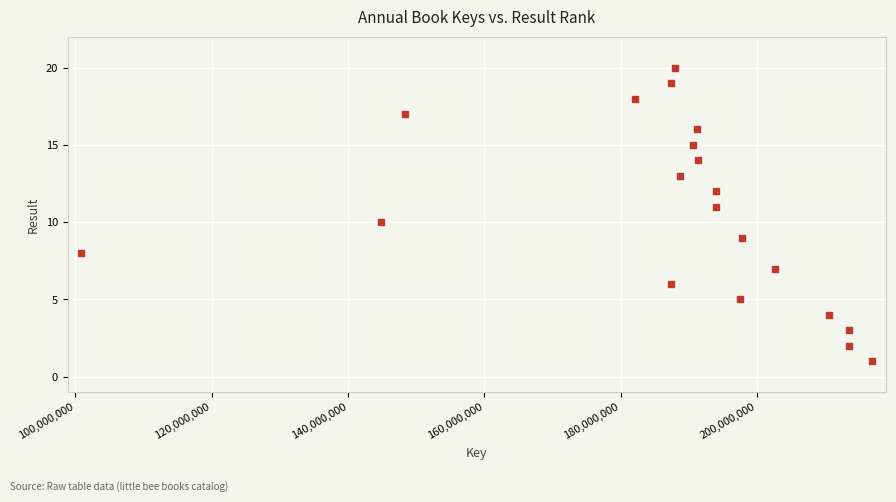

What is the range of X values (max minus min)?

116068102